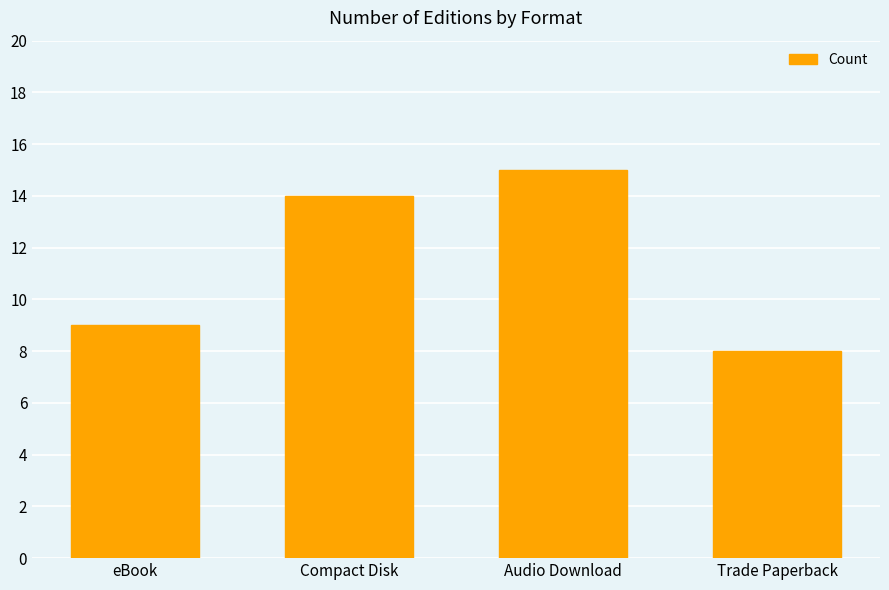

Is it true that the value at Audio Download is 26?

False